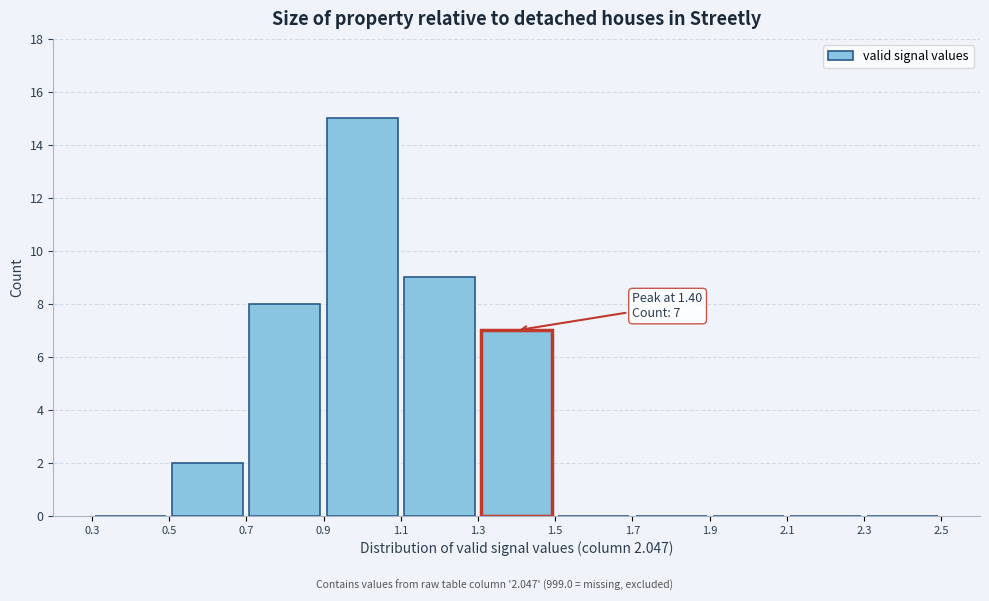

Which range on the x-axis has the tallest bar?

0.9 to 1.1